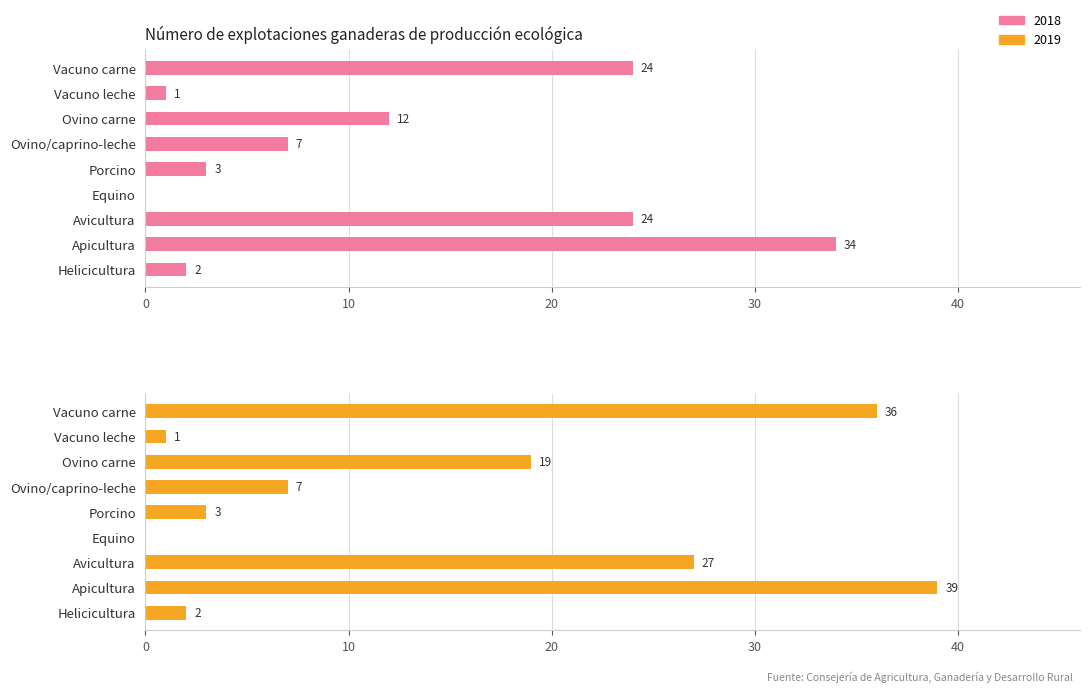

Are the bars horizontal?

Yes